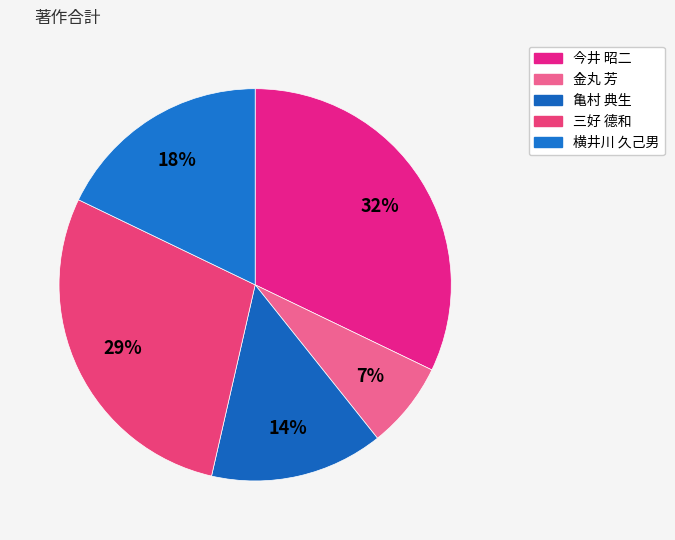

Count the number of slices in the pie.

5